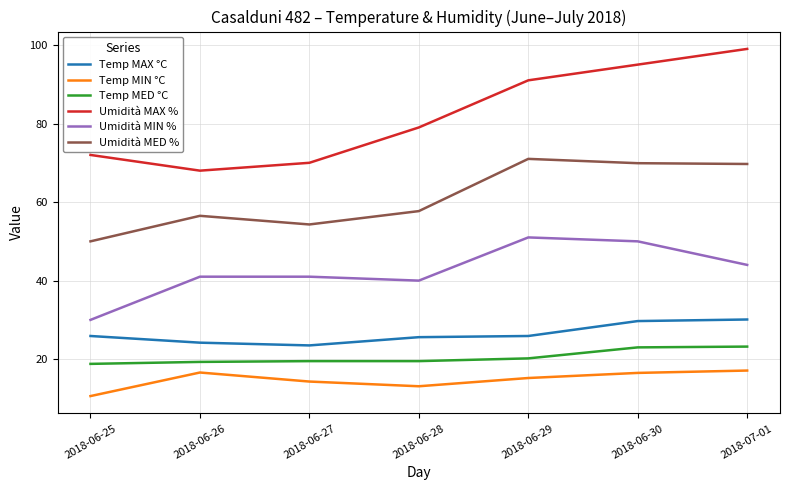

Does the chart display data point markers on the line(s)?

No